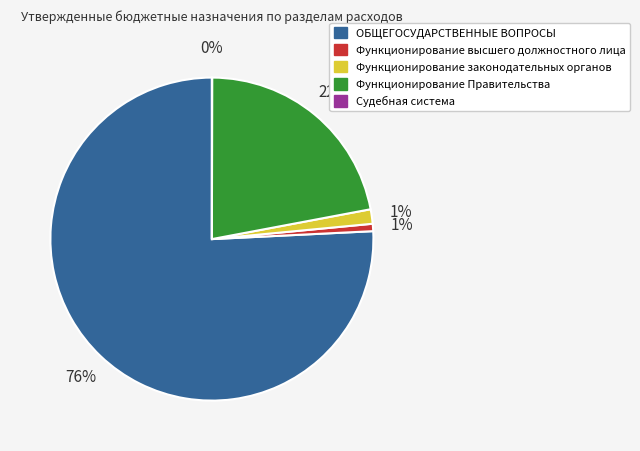

To the nearest percent, what is the combined percentage of Функционирование законодательных органов and Функционирование высшего должностного лица?

2%